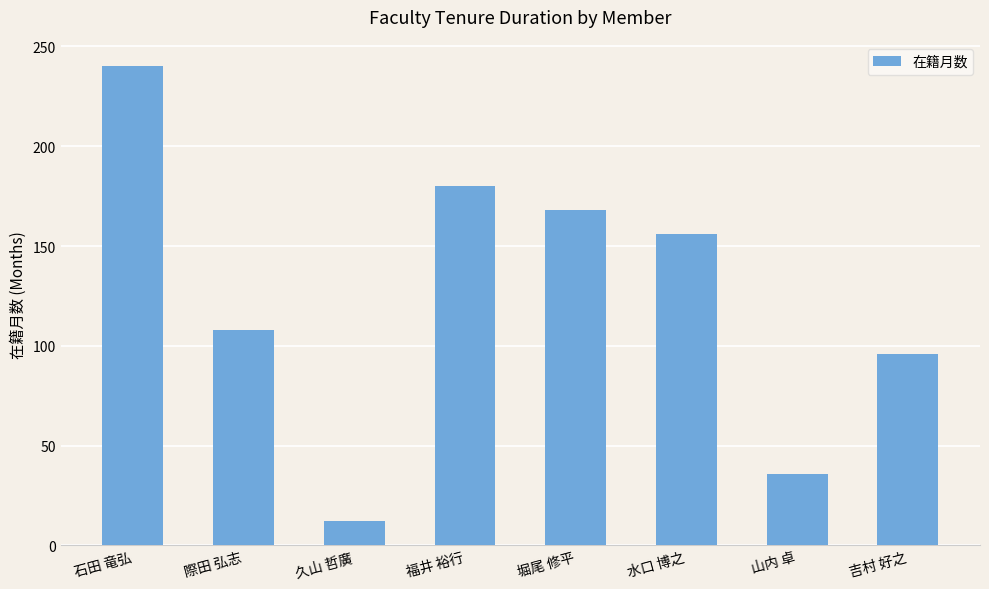

What is the sum of the values at 堀尾 修平 and 久山 哲廣?

180